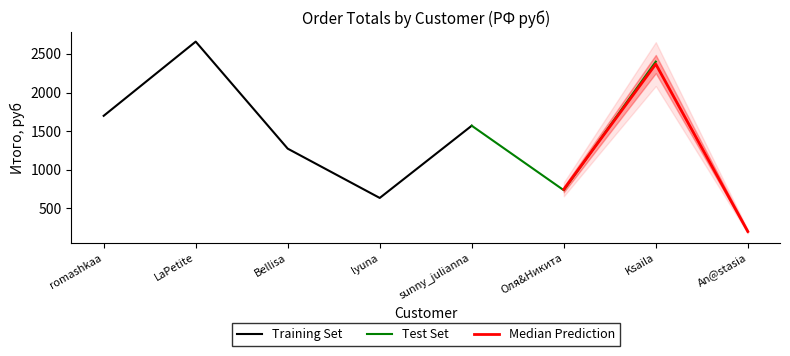

Read the Training Set value at LaPetite.

2659.5